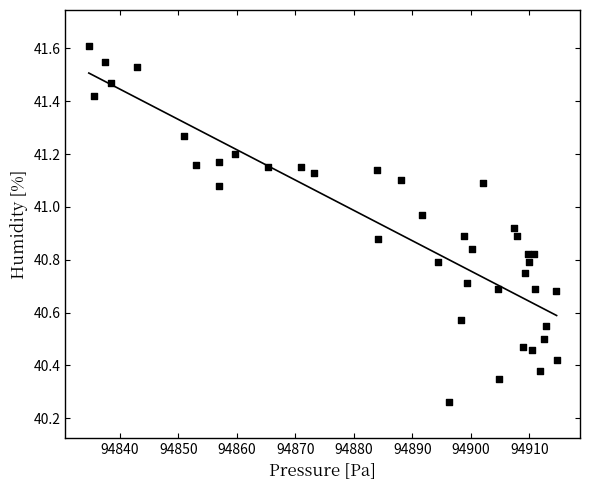

What is the range of X values (max minus min)?

79.9